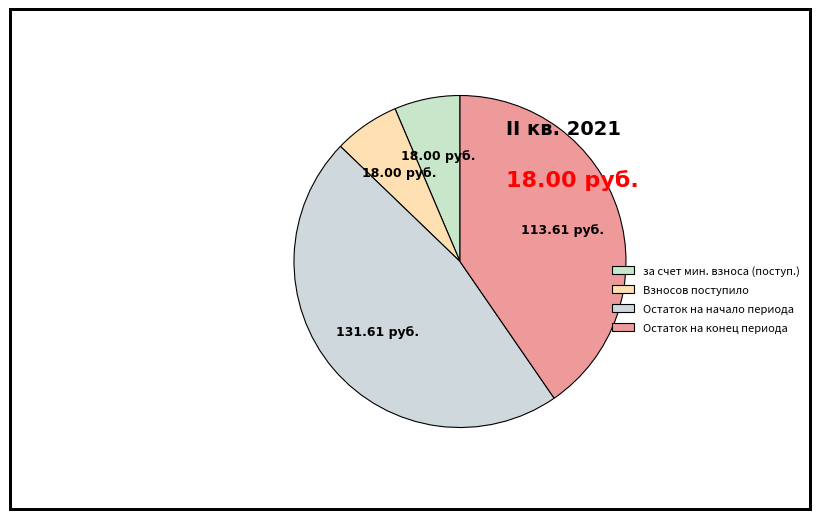

How many segments does this pie chart have?

4